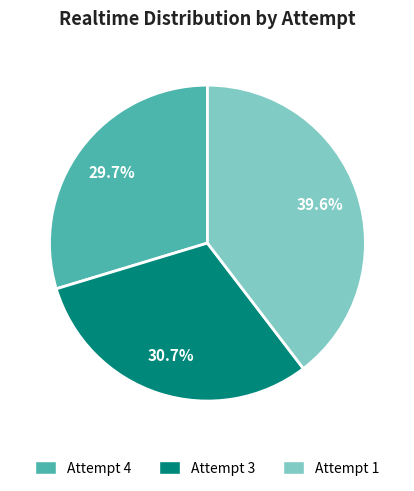

Which category has the smallest portion of the pie?

Attempt 4